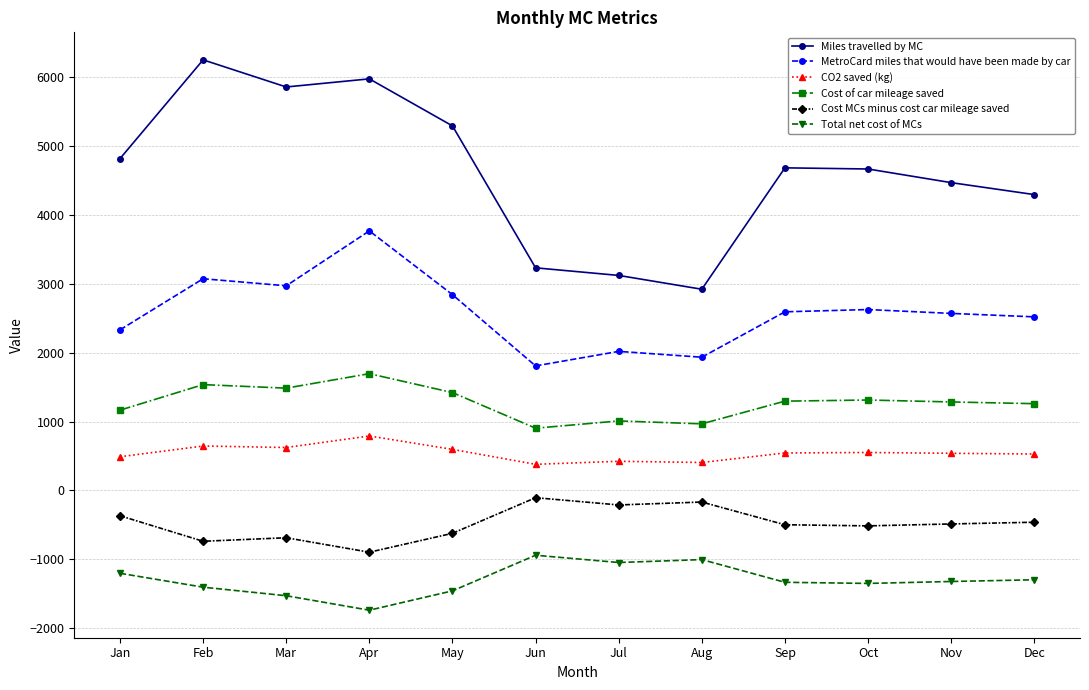

Which label corresponds to the smallest value in the chart?

Apr